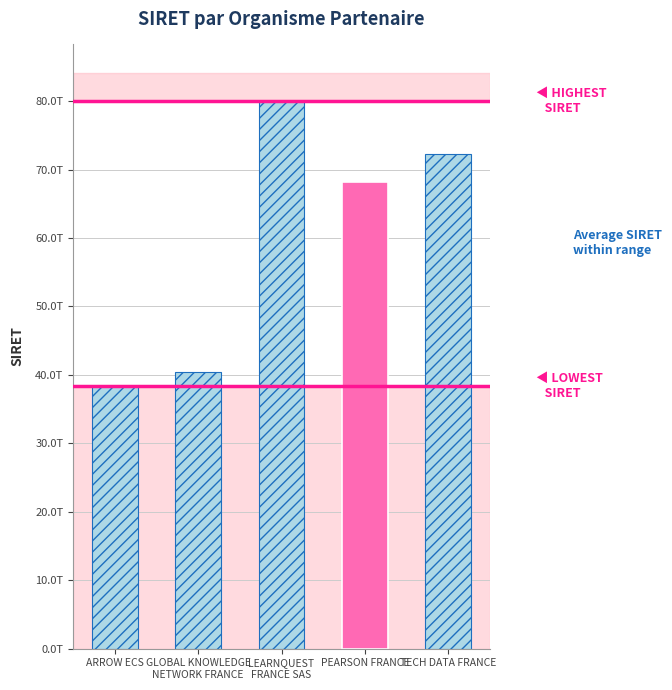

Reading left to right, what are all the values shown in this chart?

ARROW ECS=38416992600027	GLOBAL KNOWLEDGE
NETWORK FRANCE=40394420000142	LEARNQUEST
FRANCE SAS=80073704100015	PEARSON FRANCE=68201927800055	TECH DATA FRANCE=72206563800065